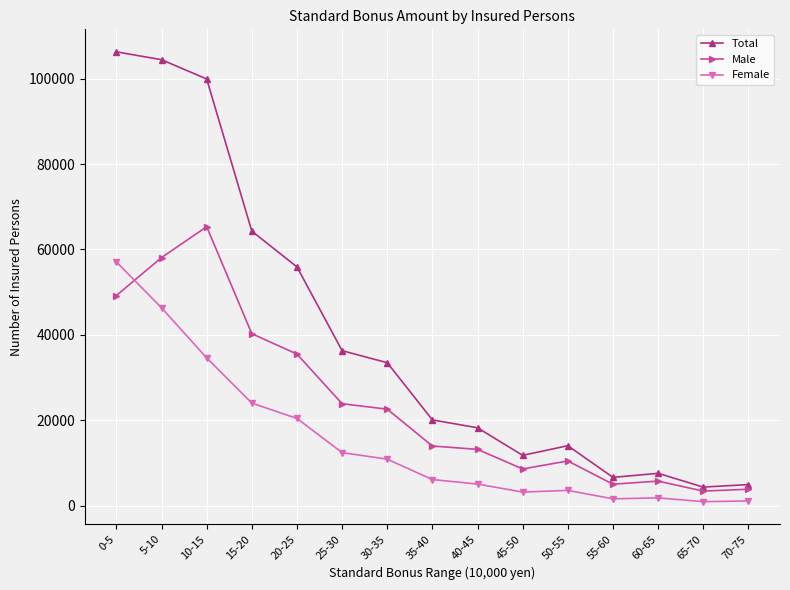

At how many categories does at least one series exceed 70438?

3